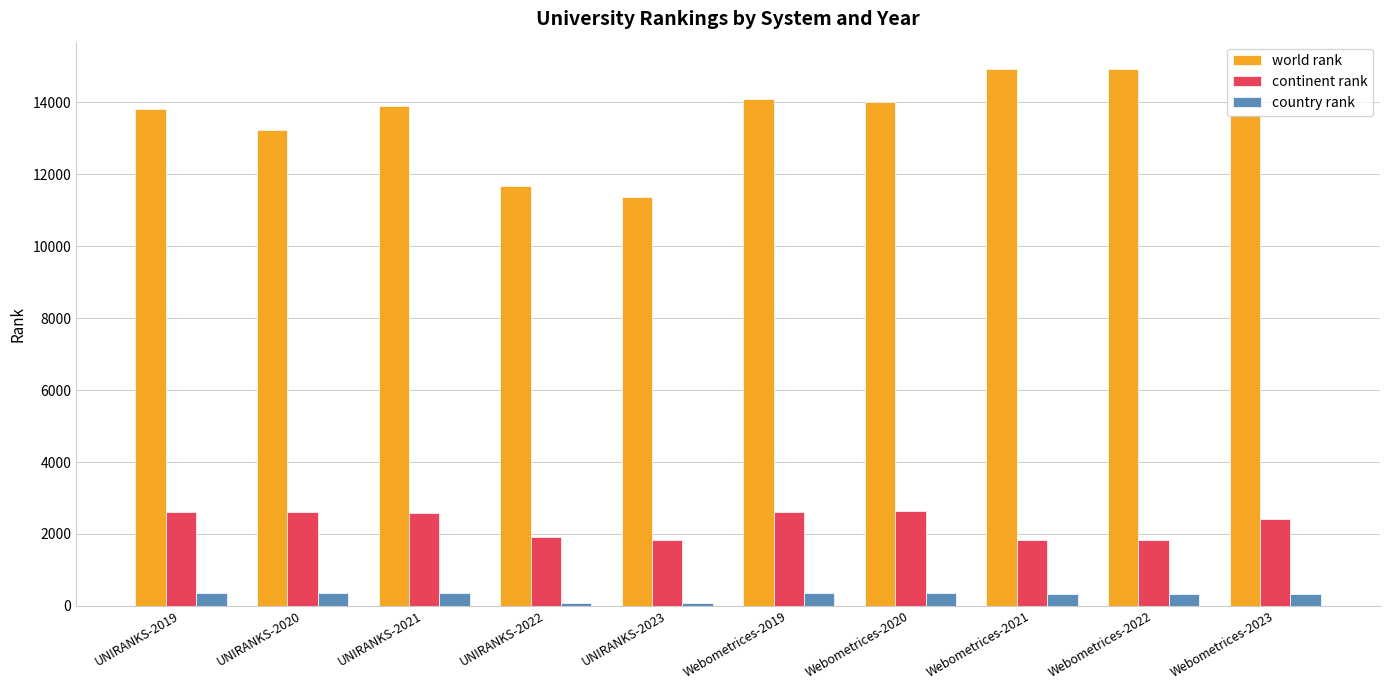

Which series has the widest spread of values?

world rank